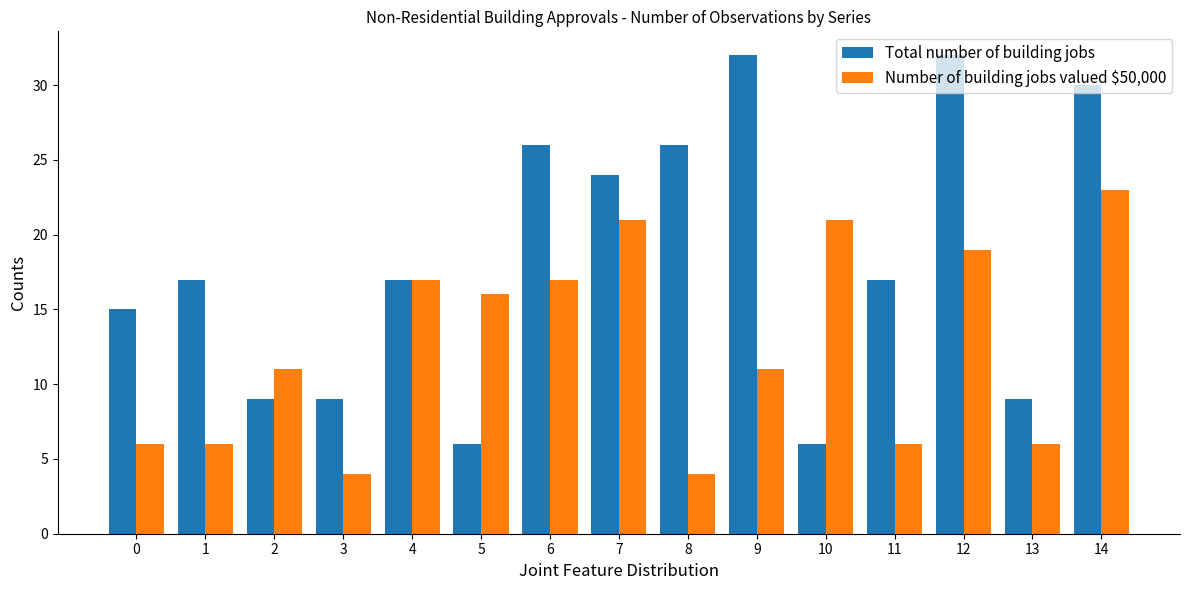

What is the highest value of the Number of building jobs valued $50,000 series?

23